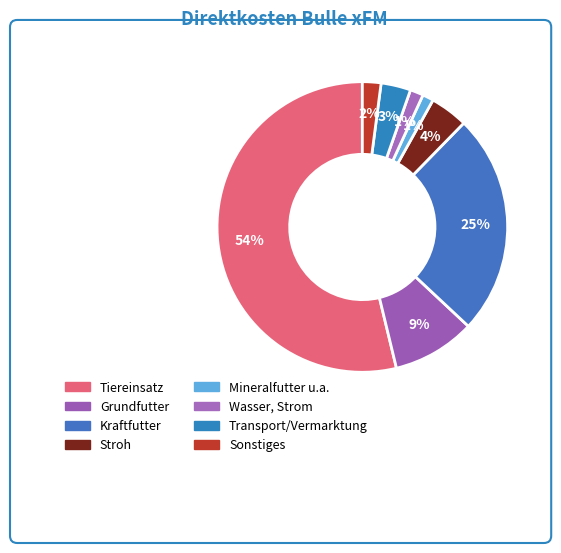

What is the largest slice in the pie chart?

Tiereinsatz